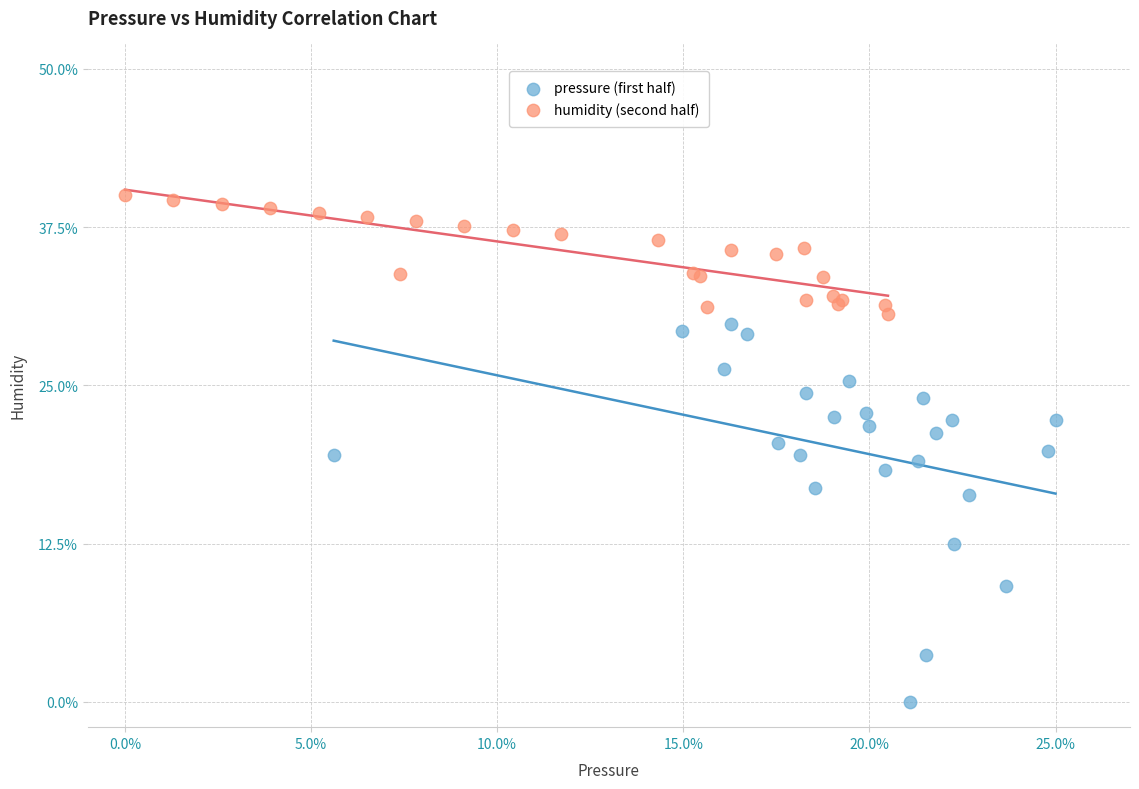

Which series contains the highest Y value?

humidity (second half)